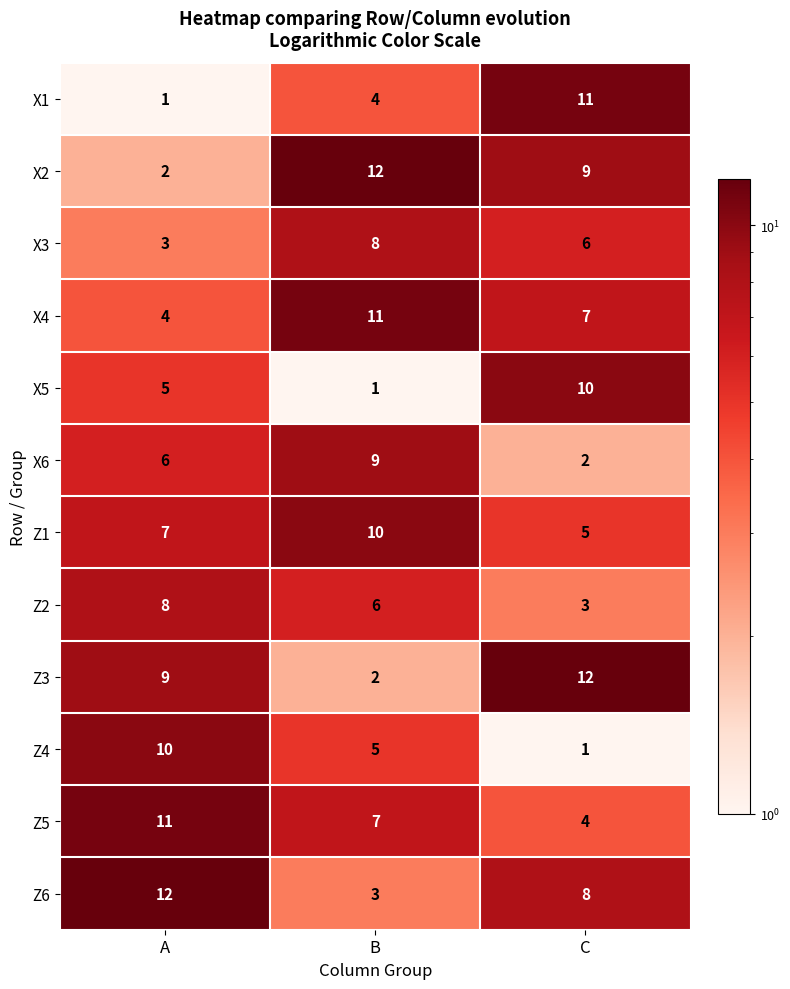

What is the total value across all series at A?

78